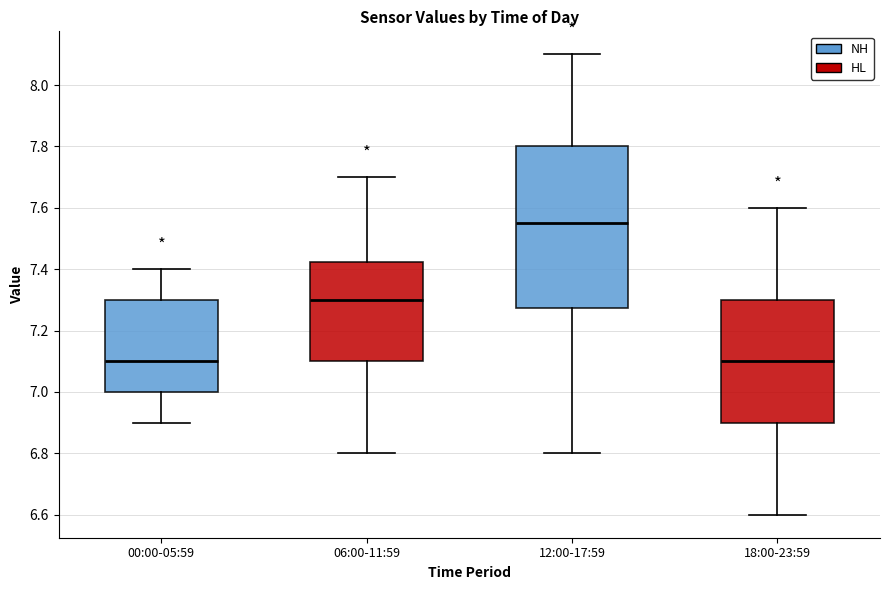

Reading left to right, read every box against the y-axis: the position of its median line, the range the box covers, and the ends of its whiskers. The values are not printed on the chart, so give them approximately, as read against the axis.

00:00-05:59: median 7.10, box 7.00 to 7.30, whiskers 6.90 to 7.40
06:00-11:59: median 7.30, box 7.10 to 7.42, whiskers 6.80 to 7.70
12:00-17:59: median 7.56, box 7.28 to 7.80, whiskers 6.80 to 8.10
18:00-23:59: median 7.10, box 6.90 to 7.30, whiskers 6.60 to 7.60